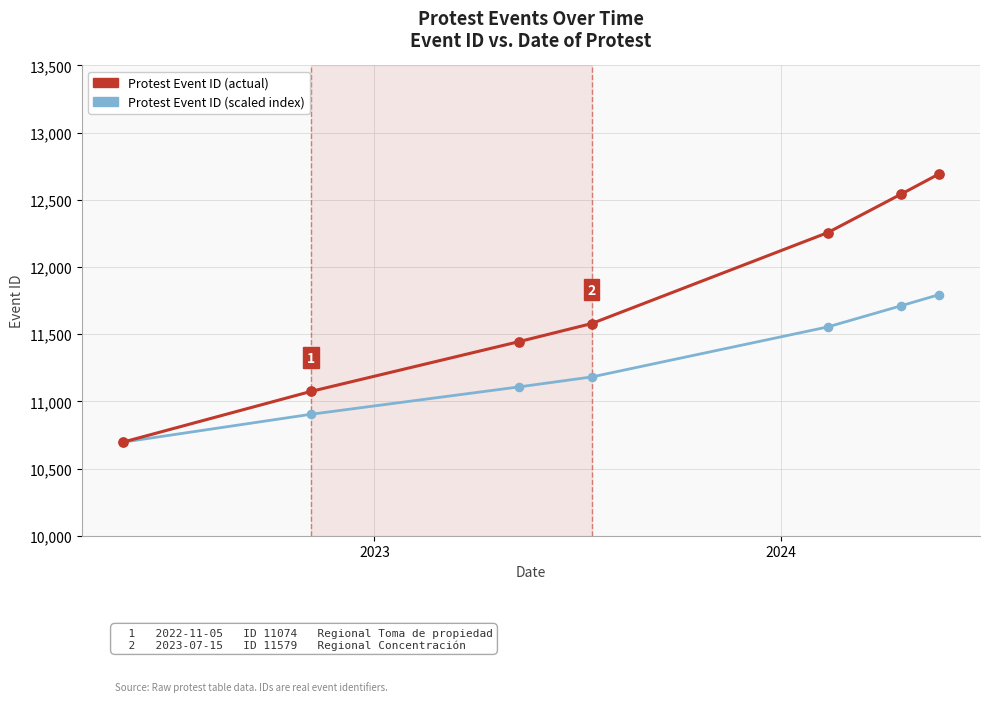

Which series has the largest range (max minus min)?

Protest Event ID (actual)